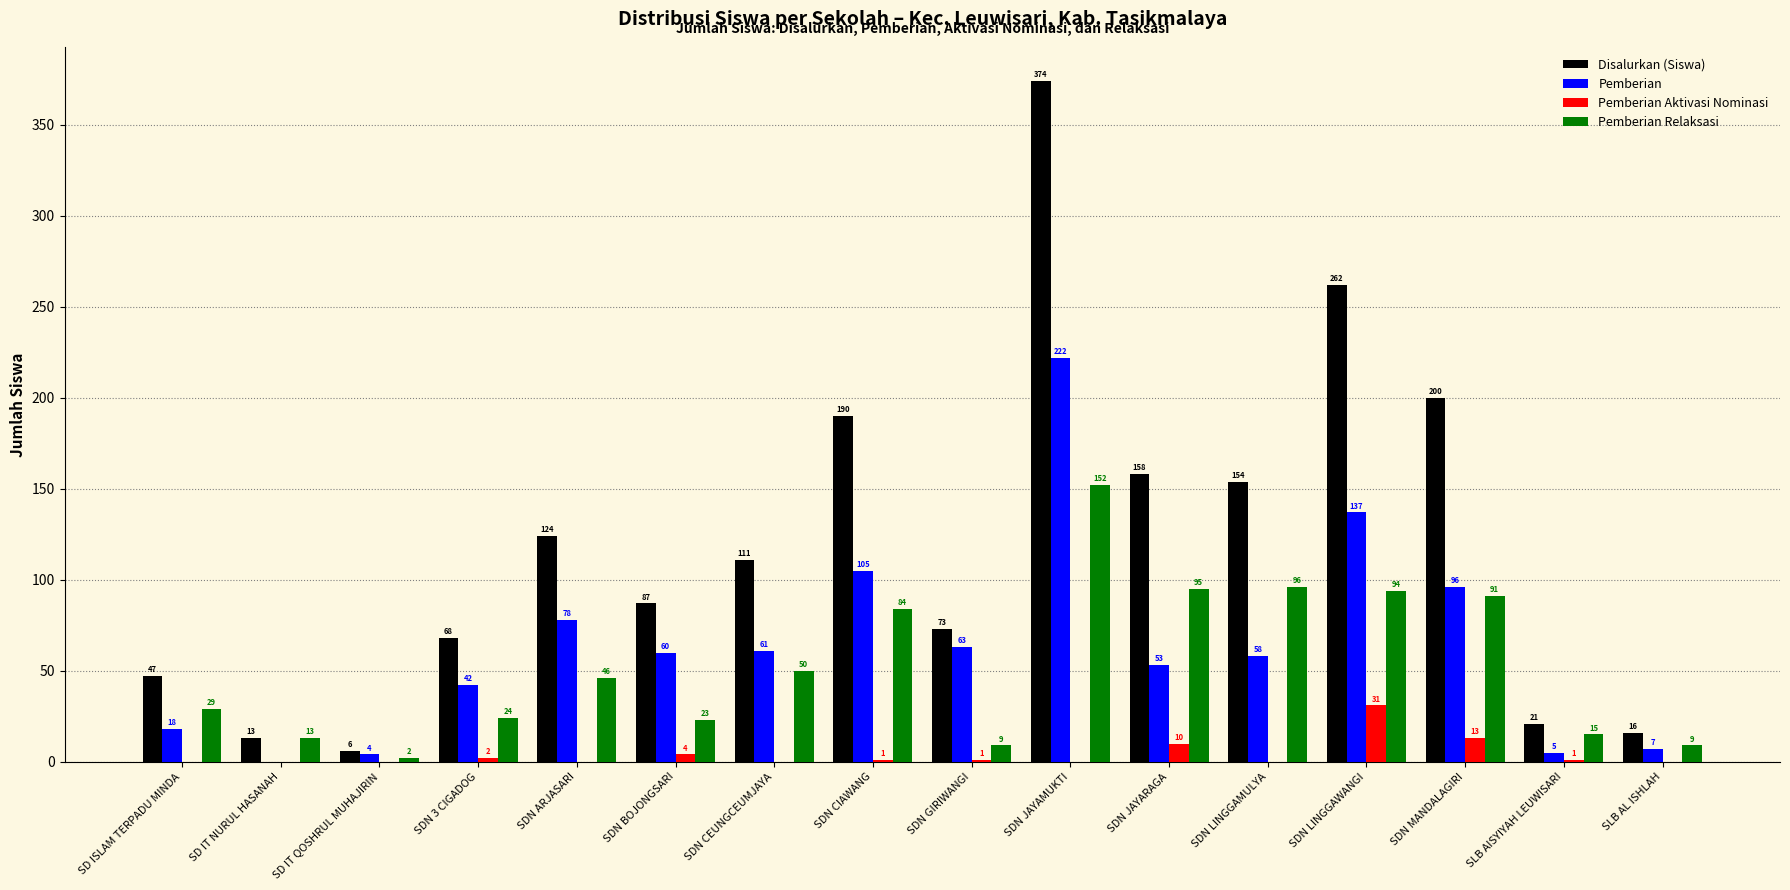

What is the sum of all Disalurkan (Siswa) values?

1904